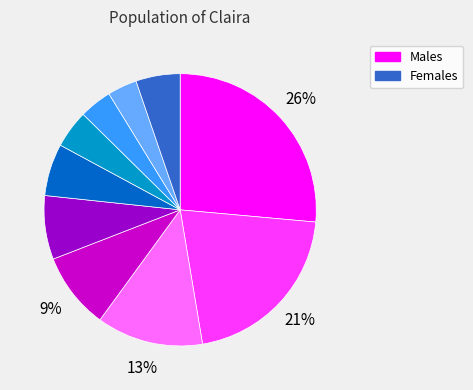

To the nearest percent, what is the average slice percentage?

10%